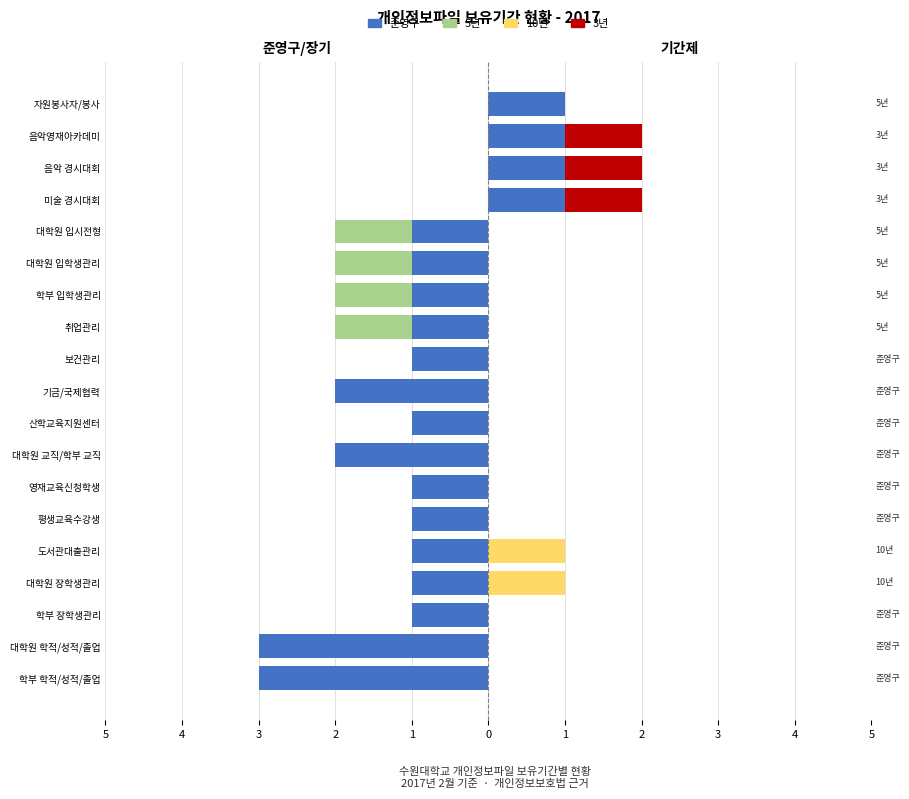

Does the chart contain any negative values?

Yes